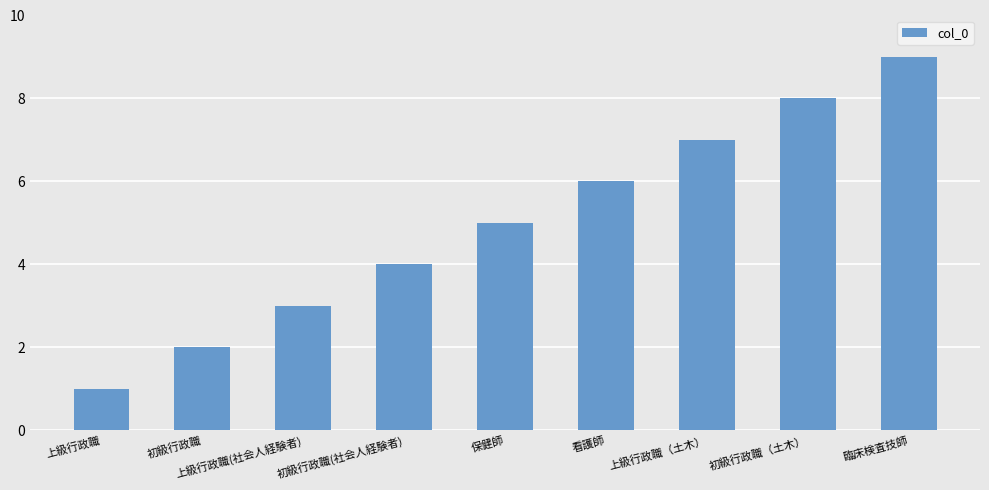

What is the label of the 7th bar from the left?

上級行政職（土木）